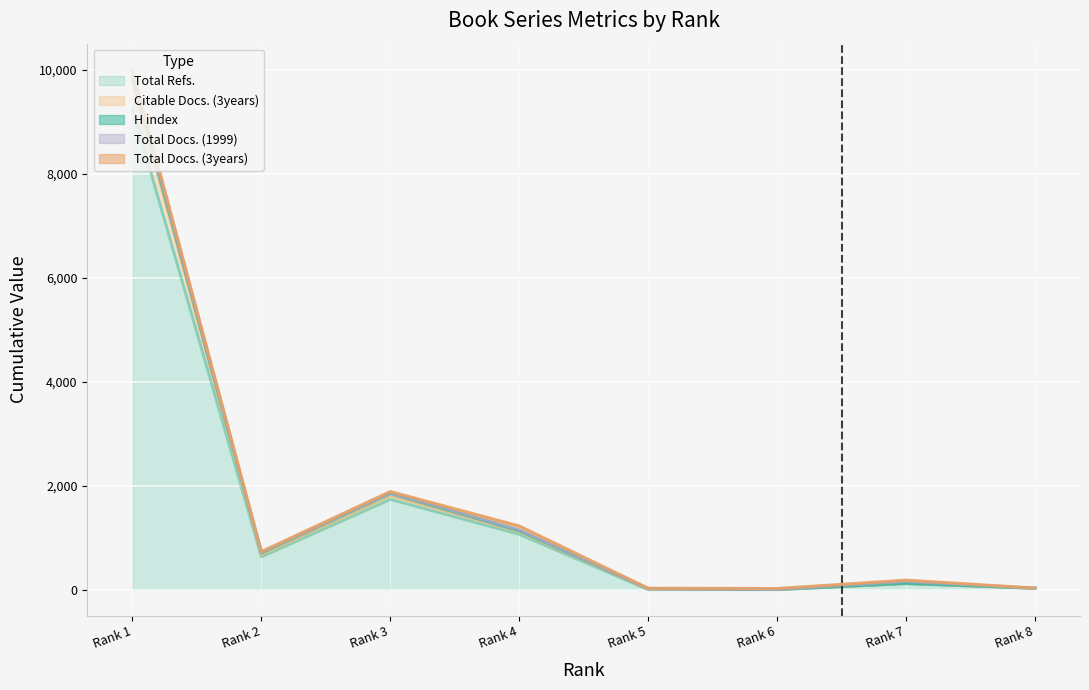

How many data points in Total Docs. (1999) are above 8?

3